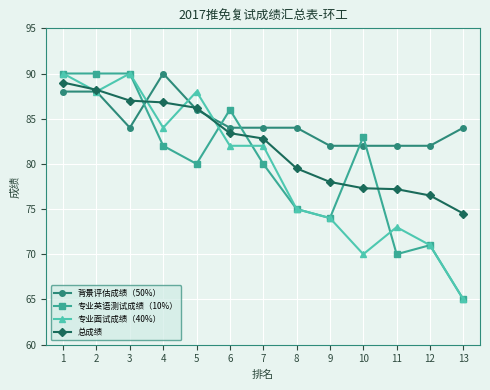

Does the chart display data point markers on the line(s)?

Yes